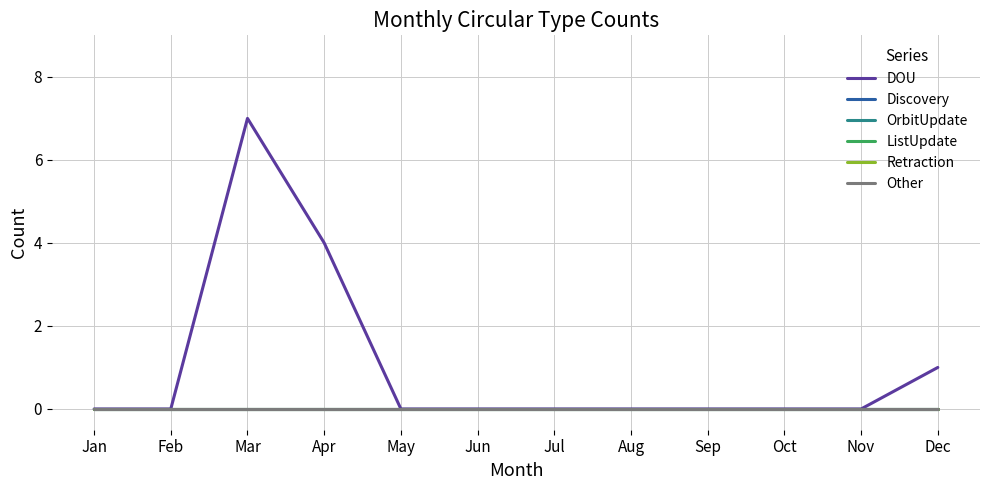

Reading left to right, what are all the values shown in this chart?

DOU: Jan=0	Feb=0	Mar=7	Apr=4	May=0	Jun=0	Jul=0	Aug=0	Sep=0	Oct=0	Nov=0	Dec=1
Discovery: Jan=0	Feb=0	Mar=0	Apr=0	May=0	Jun=0	Jul=0	Aug=0	Sep=0	Oct=0	Nov=0	Dec=0
OrbitUpdate: Jan=0	Feb=0	Mar=0	Apr=0	May=0	Jun=0	Jul=0	Aug=0	Sep=0	Oct=0	Nov=0	Dec=0
ListUpdate: Jan=0	Feb=0	Mar=0	Apr=0	May=0	Jun=0	Jul=0	Aug=0	Sep=0	Oct=0	Nov=0	Dec=0
Retraction: Jan=0	Feb=0	Mar=0	Apr=0	May=0	Jun=0	Jul=0	Aug=0	Sep=0	Oct=0	Nov=0	Dec=0
Other: Jan=0	Feb=0	Mar=0	Apr=0	May=0	Jun=0	Jul=0	Aug=0	Sep=0	Oct=0	Nov=0	Dec=0